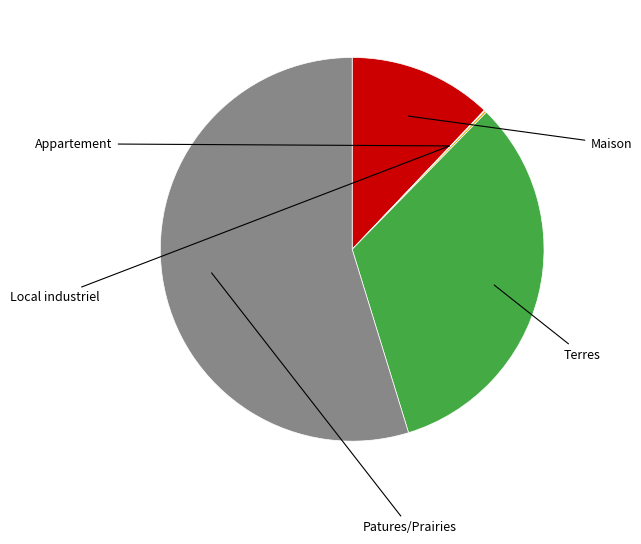

Does any single category account for the majority?

Yes